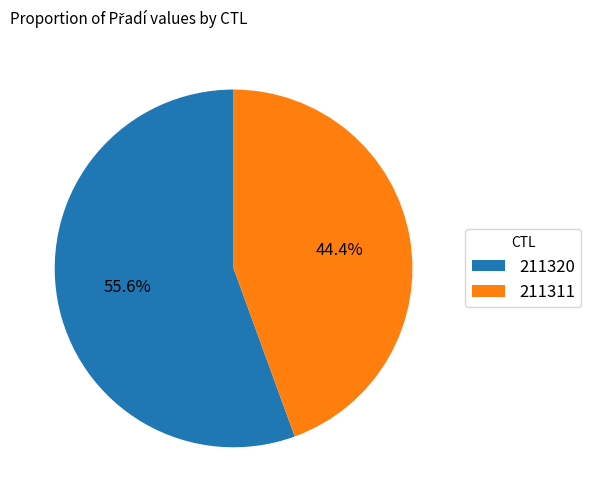

What is the ratio of the value at 211311 to the value at 211320?

0.8